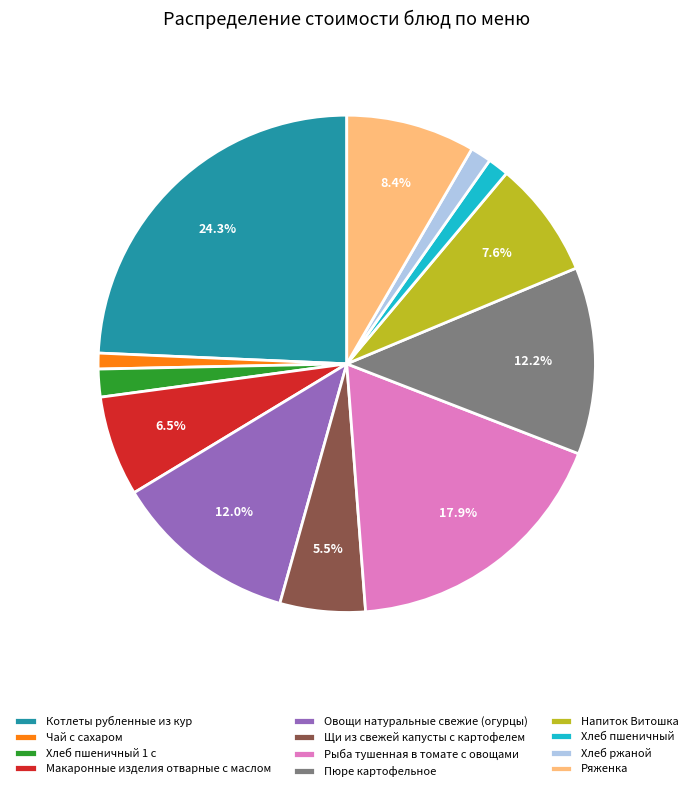

To the nearest percent, what portion does Чай с сахаром represent?

1%